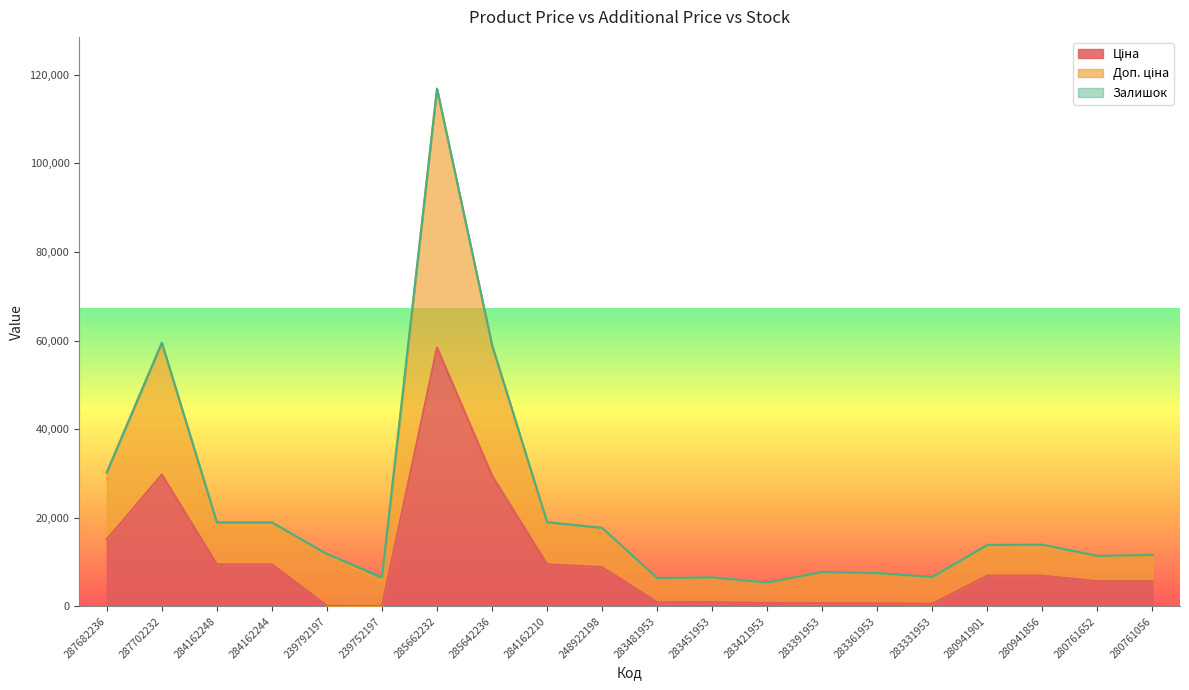

How many lines are shown in the chart?

3